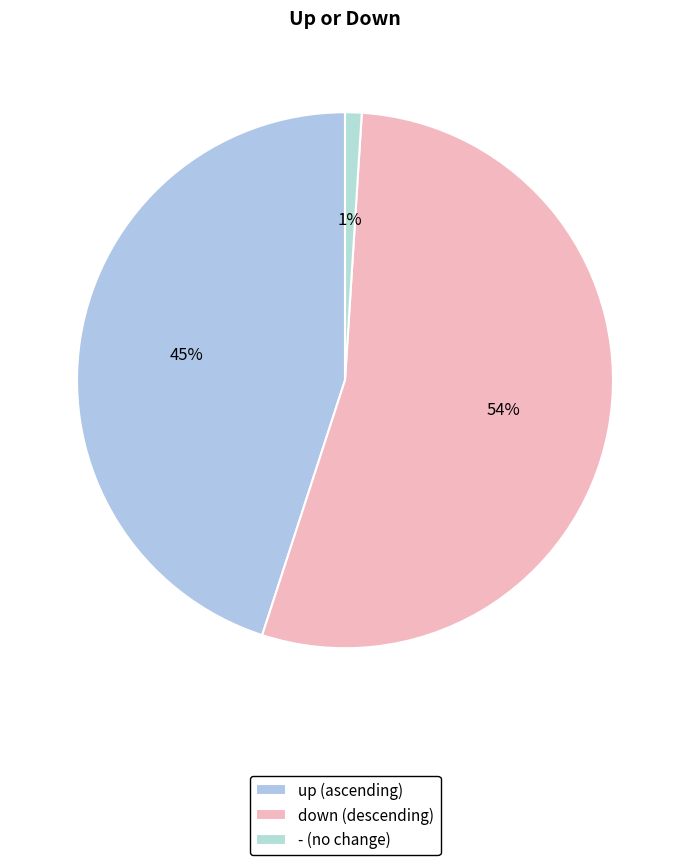

Is there any slice that represents more than half of the pie?

Yes